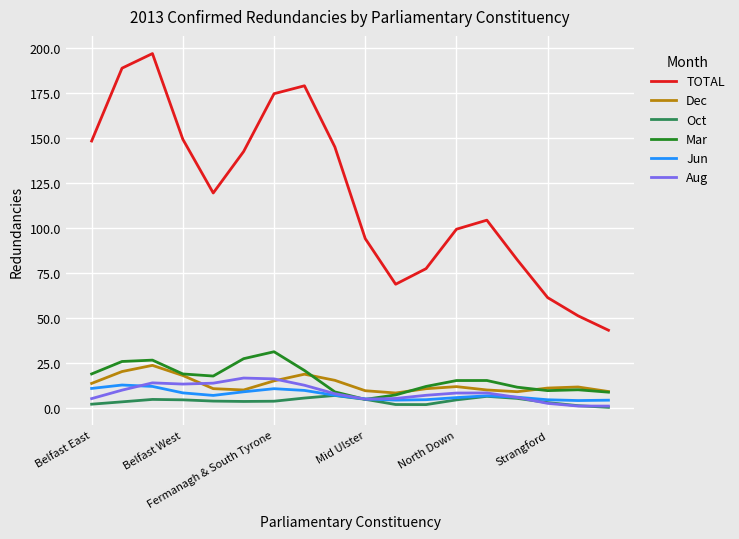

List the series in order of their peak value, lowest first.

Oct, Jun, Aug, Dec, Mar, TOTAL